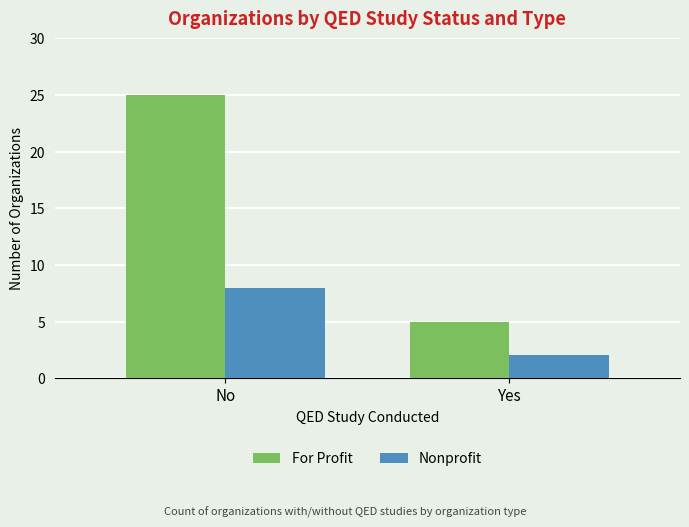

Reading left to right, transcribe all the data shown in this chart.

For Profit: No=25	Yes=5
Nonprofit: No=8	Yes=2